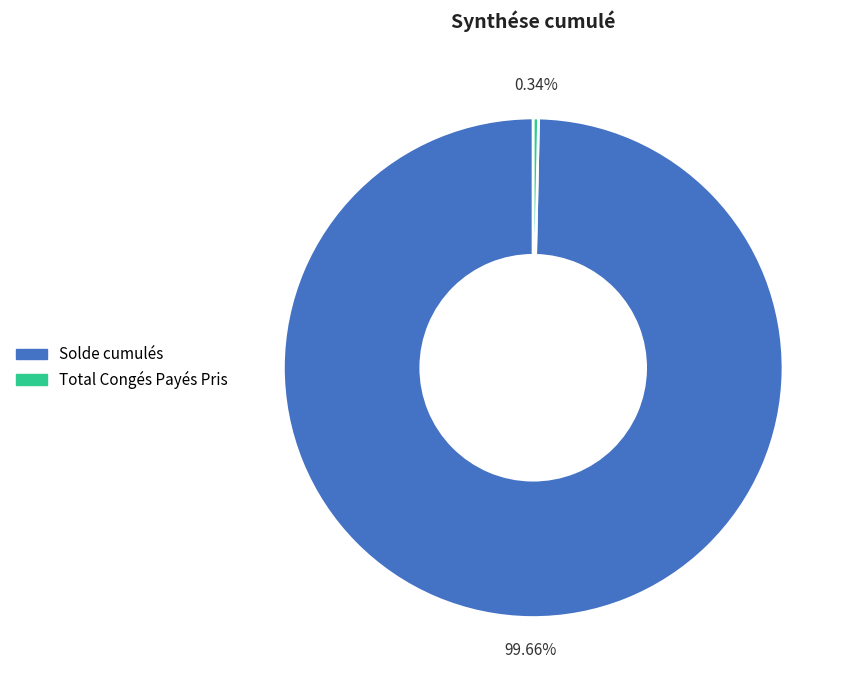

Is it true that Solde cumulés is 100% of the pie?

True